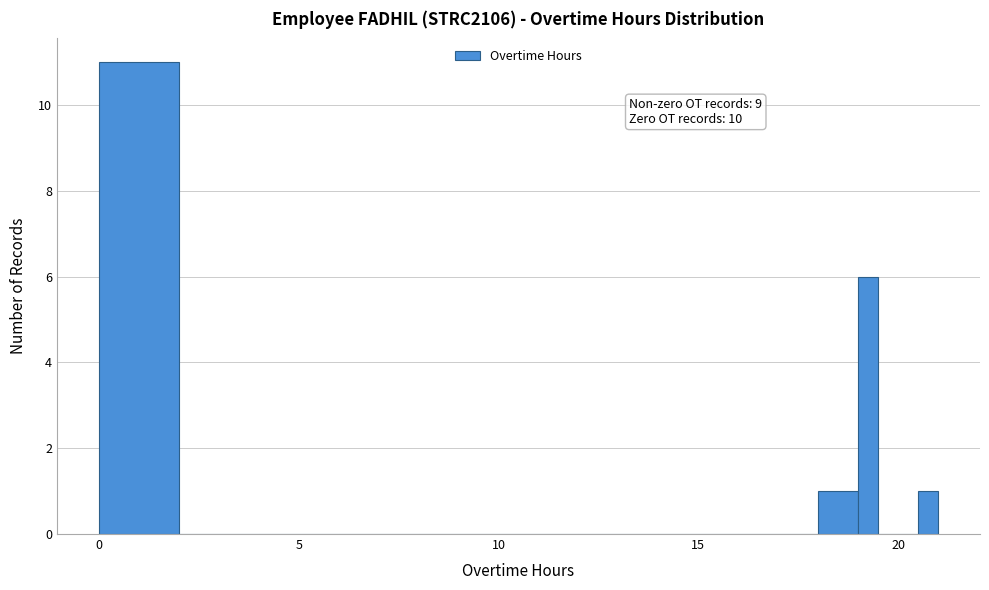

Read against the x-axis, roughly where is the centre of the tallest bar?

1.0